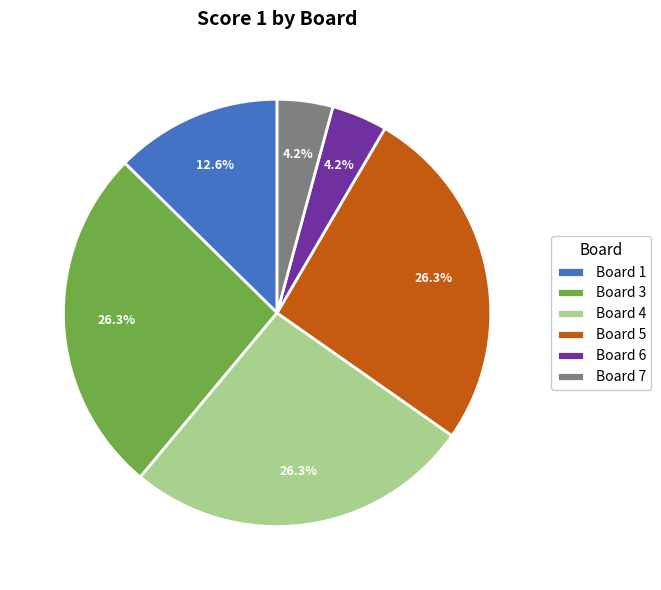

Count the number of slices in the pie.

6